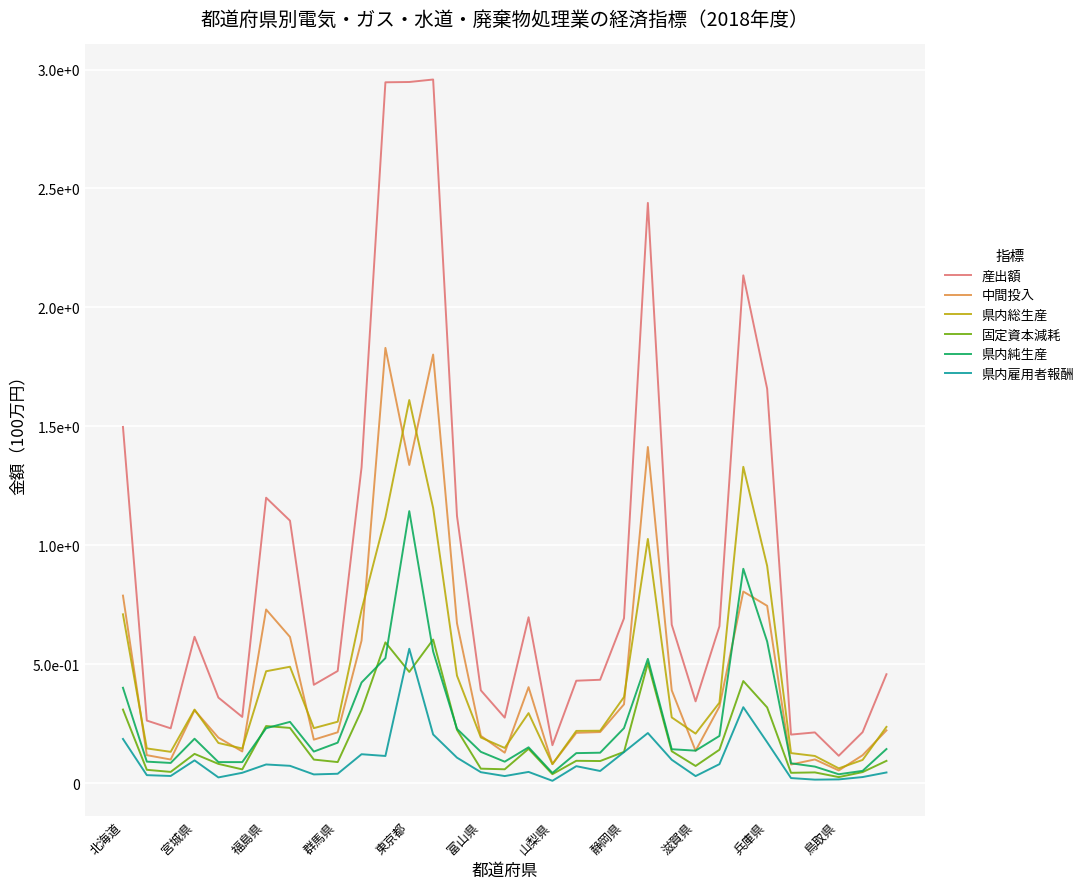

Which series has the largest range (max minus min)?

産出額